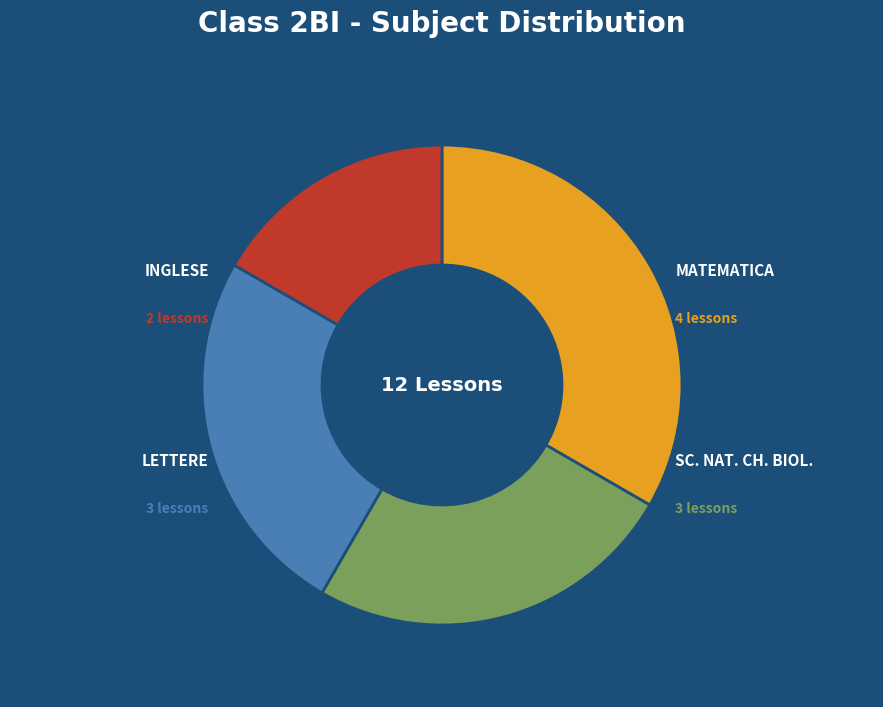

Which slice is the smallest?

INGLESE